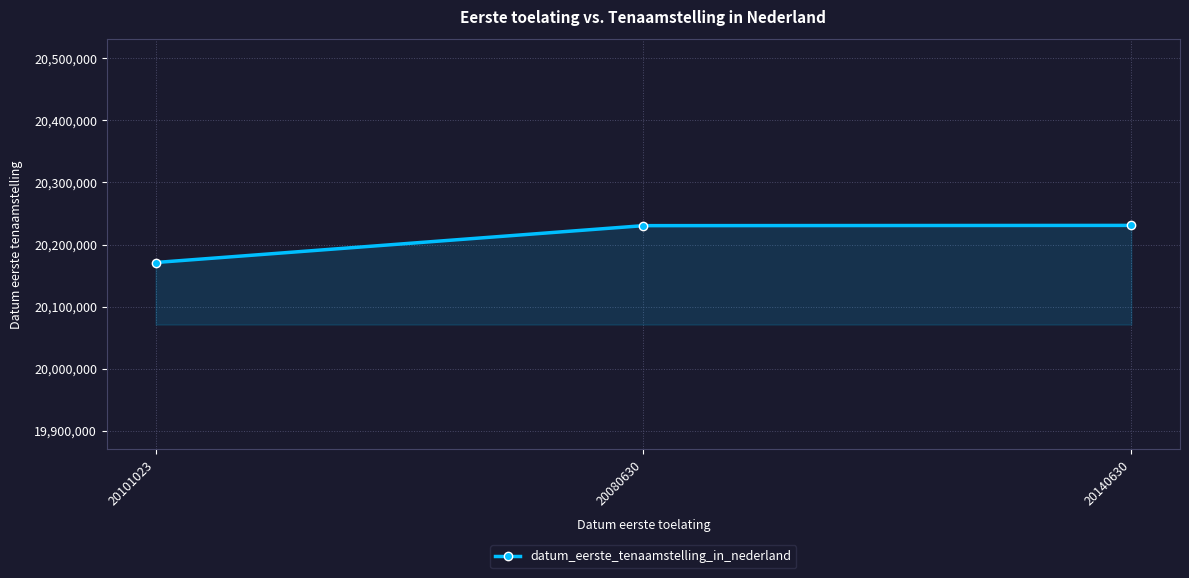

What is the value of the 2nd point from the left?

20230411